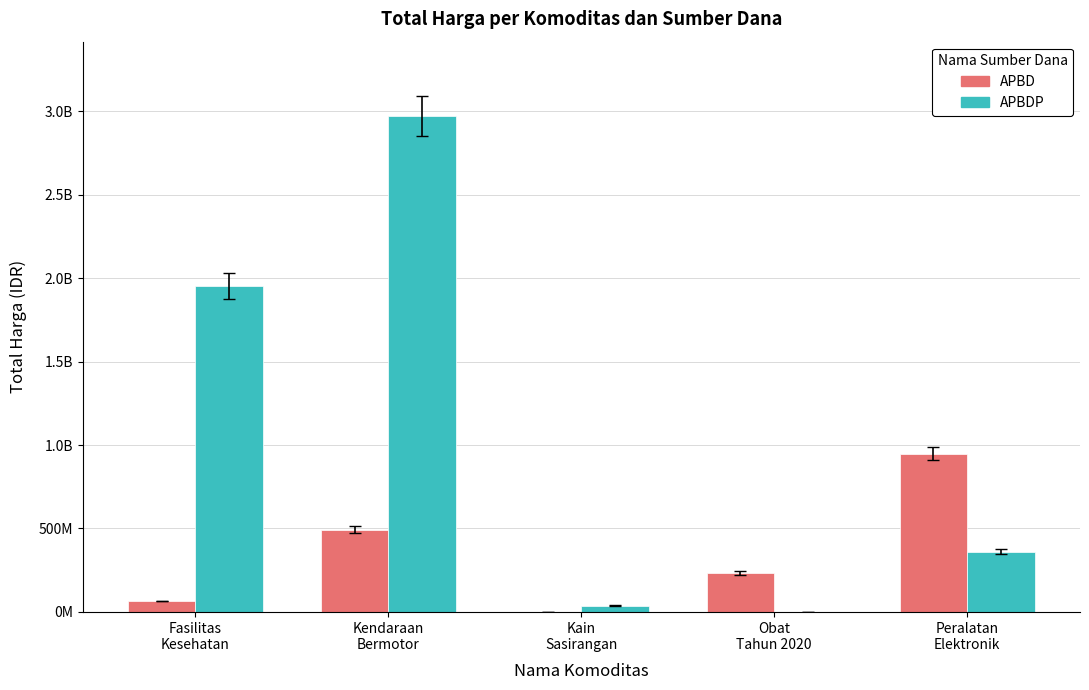

What is the sum of all APBD values?

1741138285